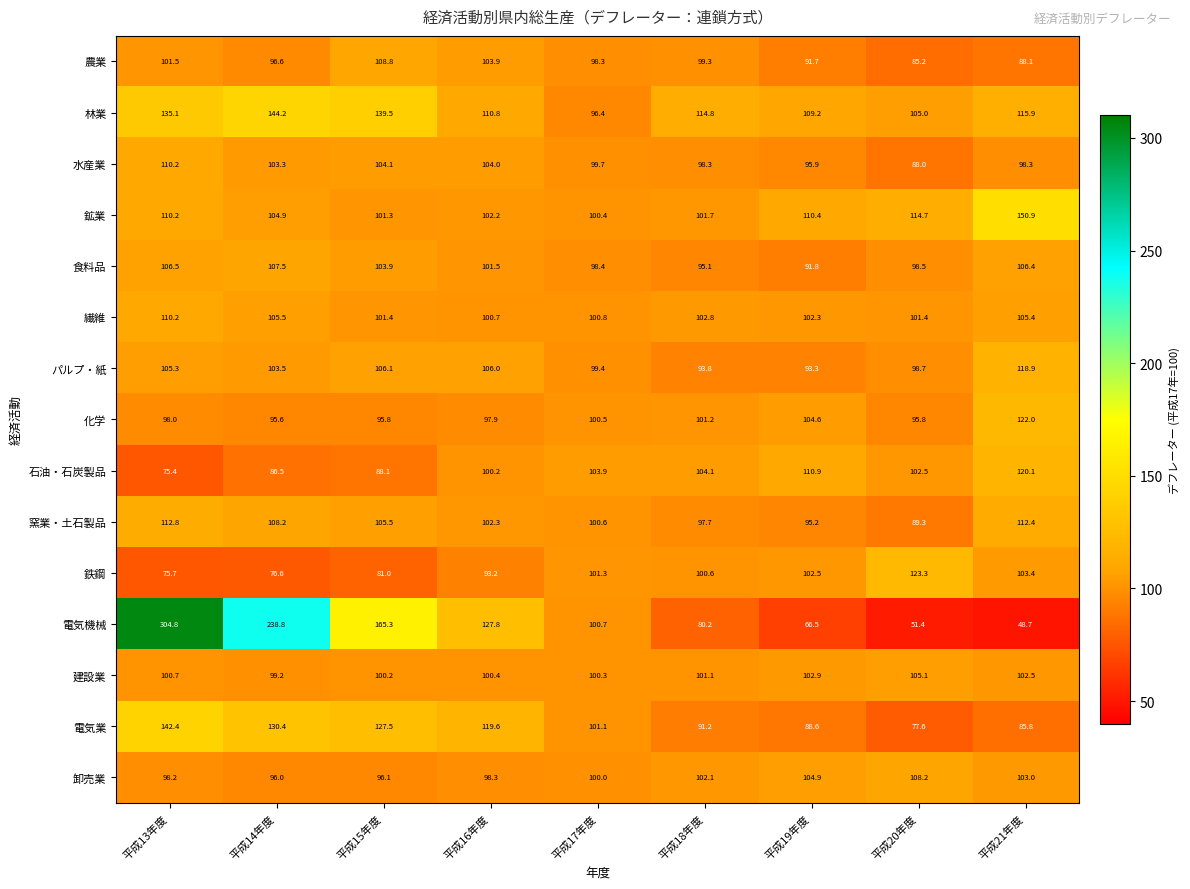

Which series has the largest total across all categories?

電気機械